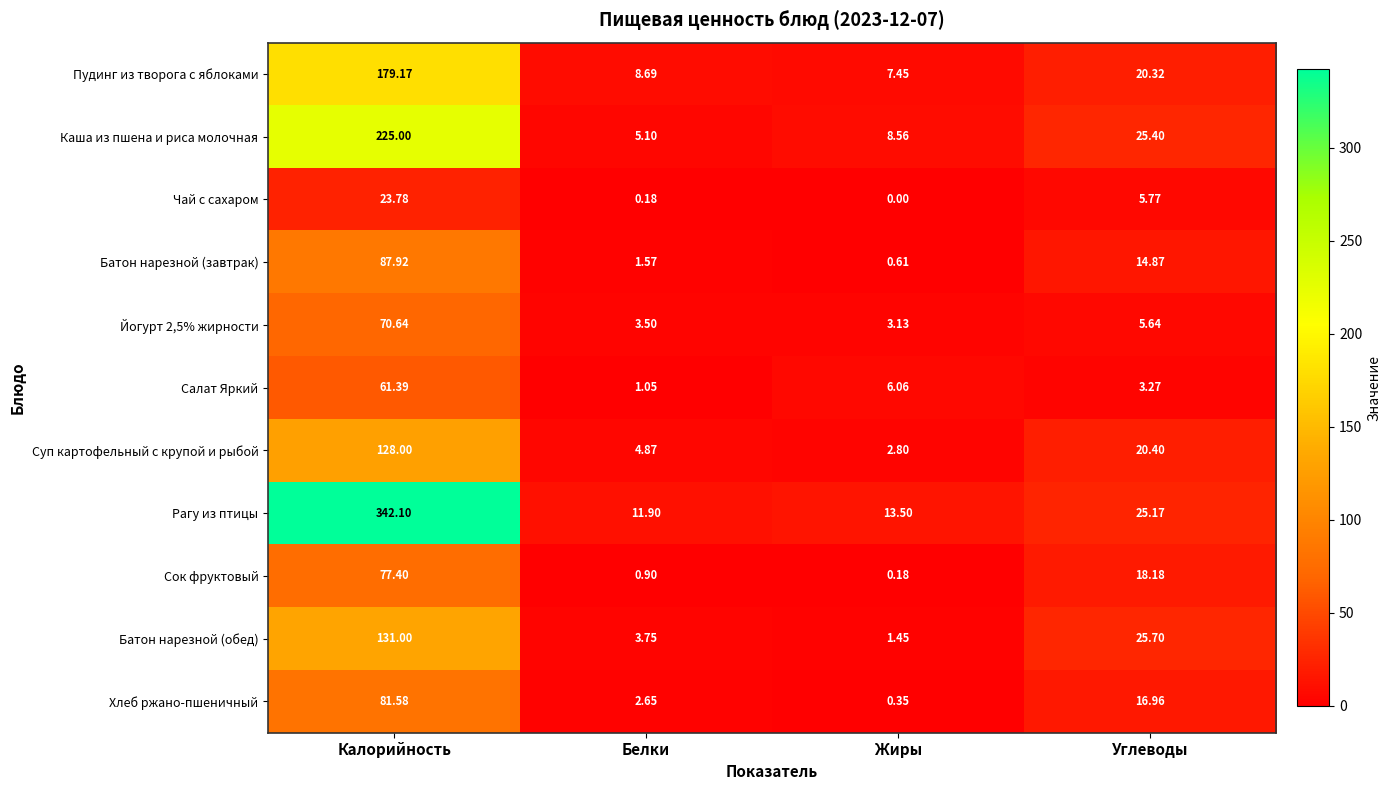

Which series changed the most between Калорийность and Углеводы?

Рагу из птицы